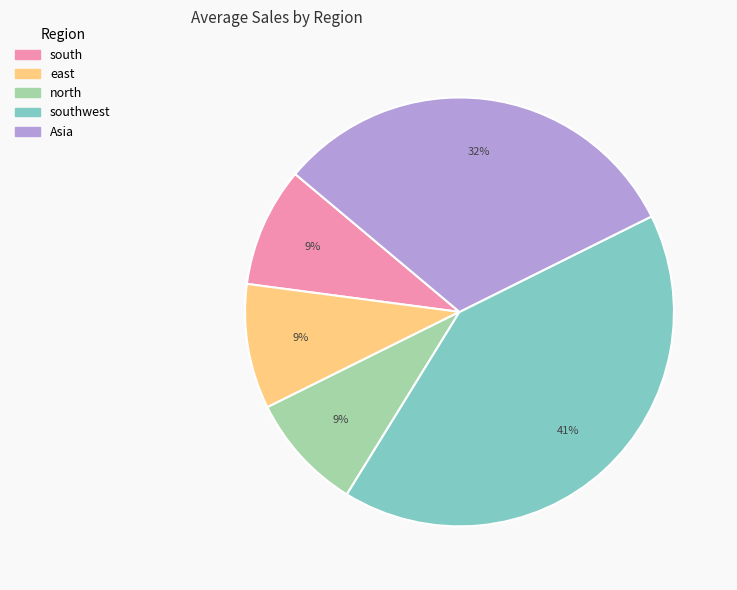

Count the number of slices in the pie.

5